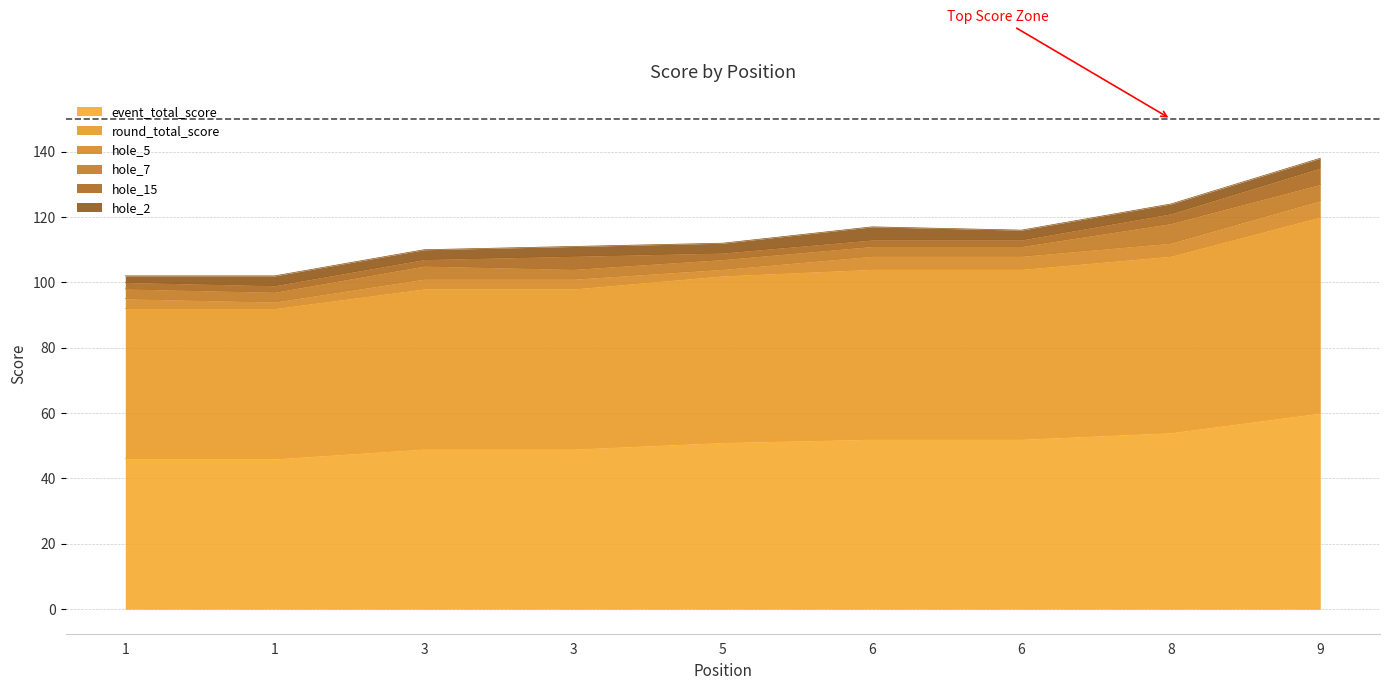

What is the approximate value of round_total_score at 1?

46